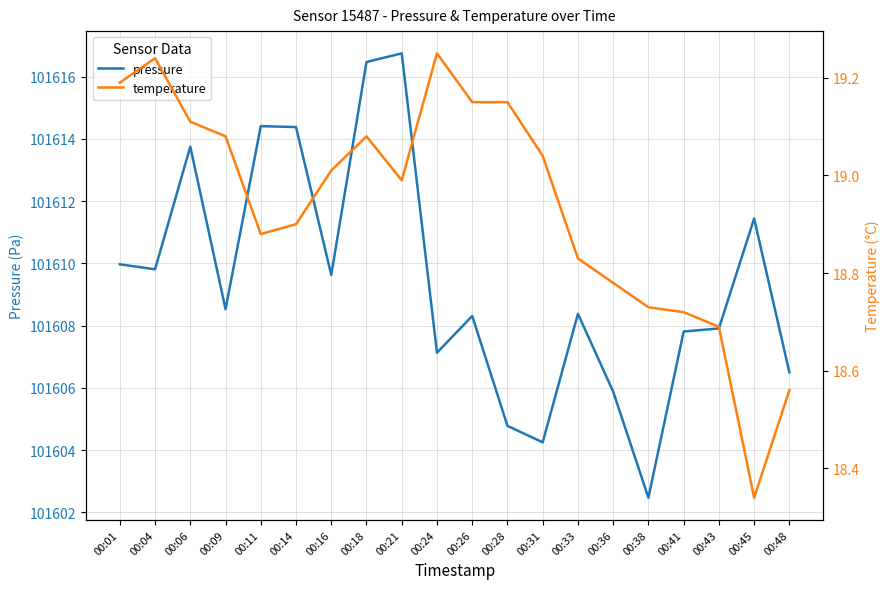

What are all the series names shown in the legend?

pressure, temperature